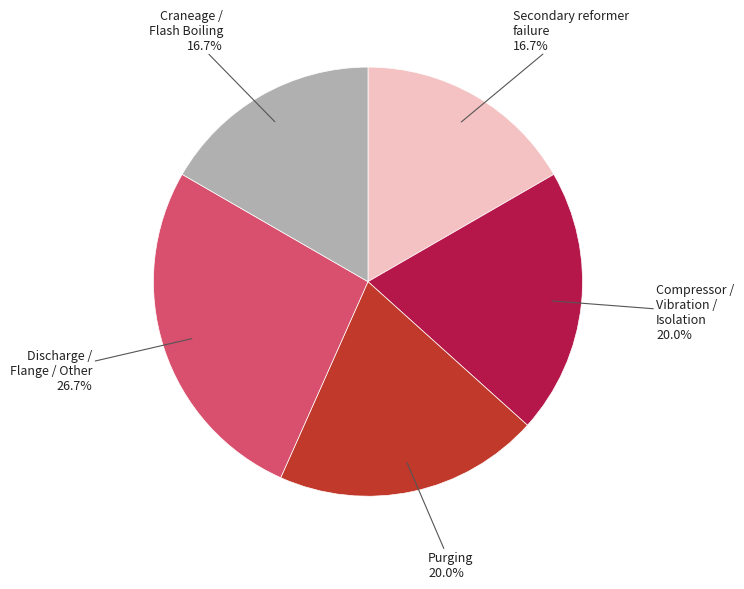

Is there any slice that represents more than half of the pie?

No